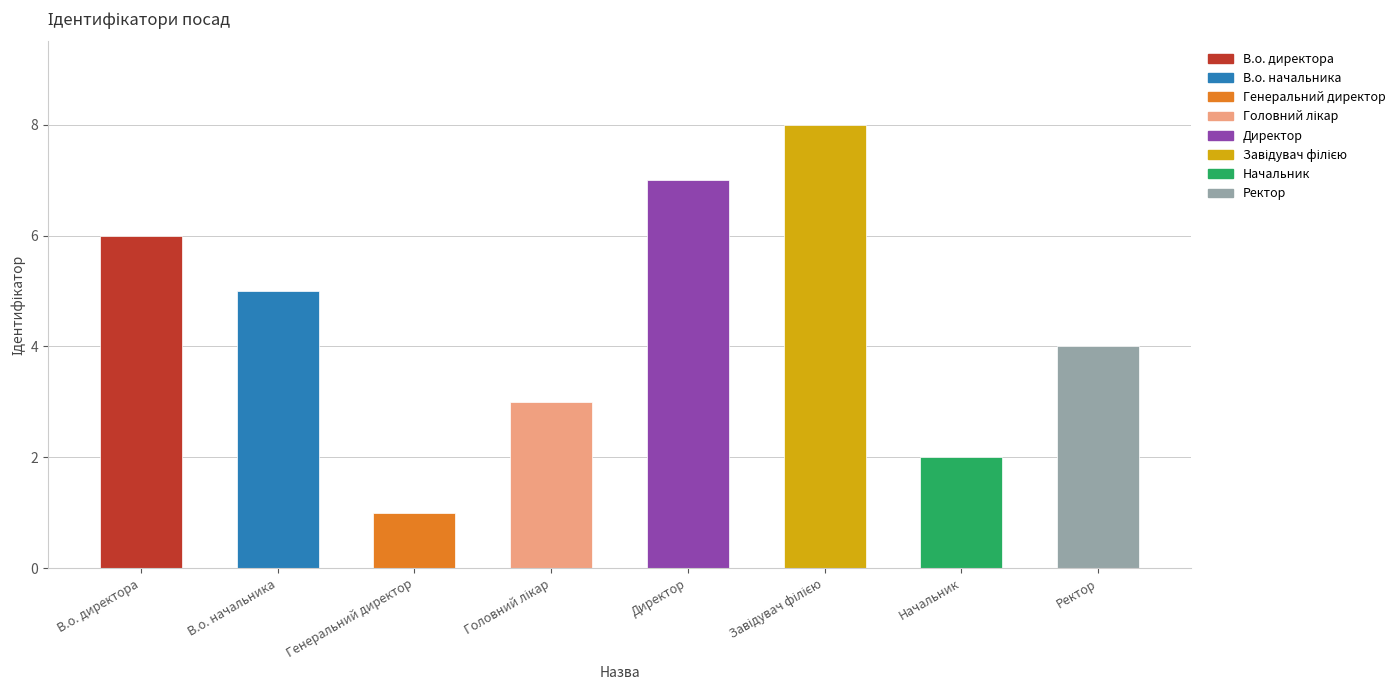

What is the change in value from В.о. начальника to Директор?

+2